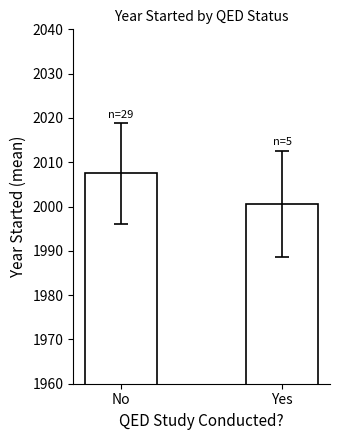

True or false: the data shows 2007.5 at No.

True